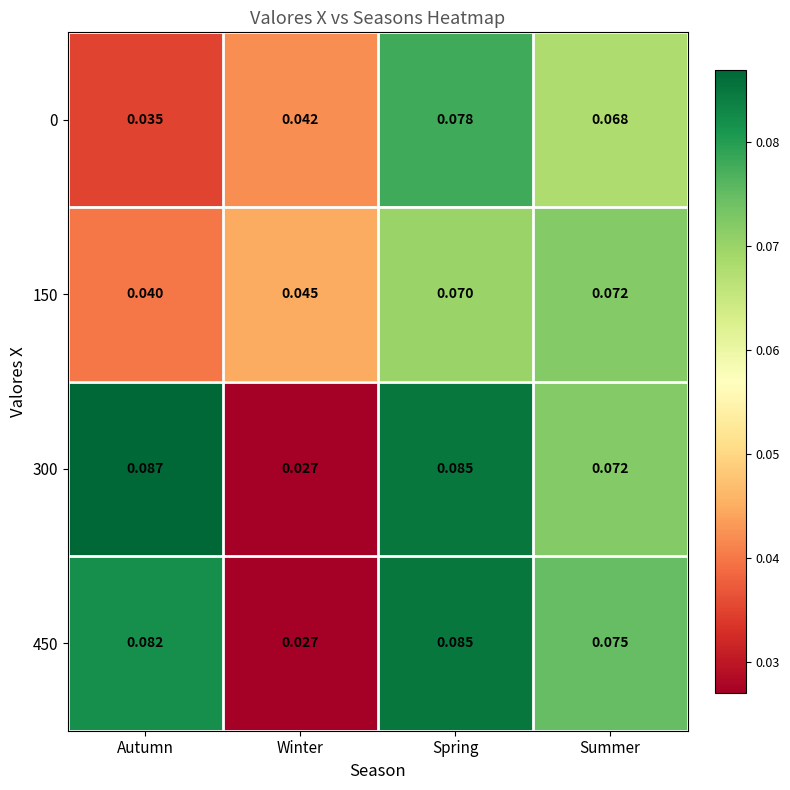

At which category is the sum across all series the highest?

Spring